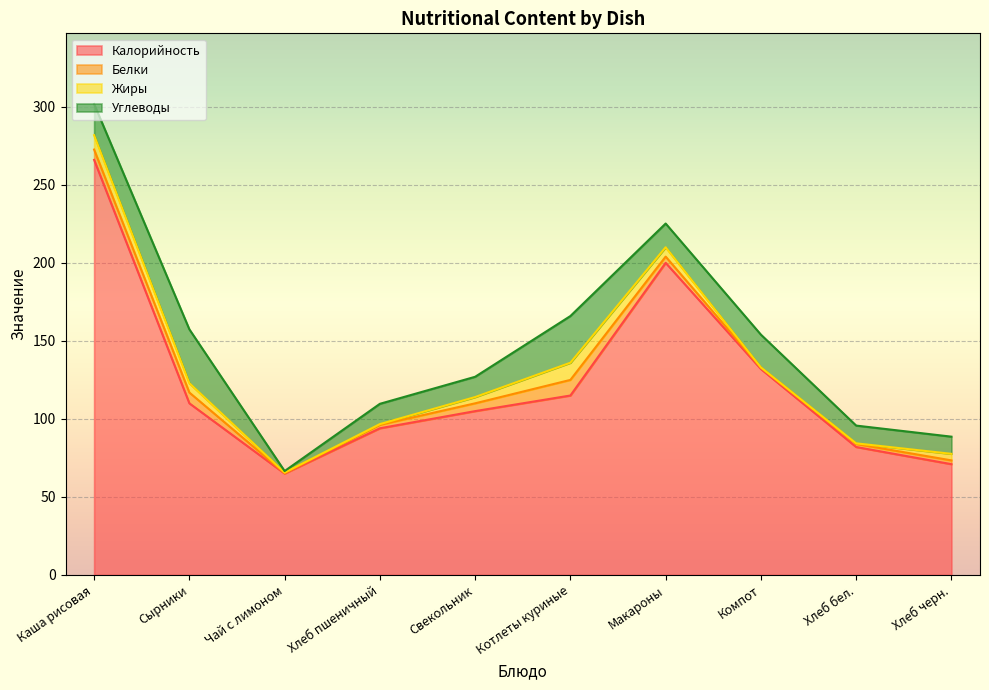

At which category does the chart reach its peak across all series?

Каша рисовая